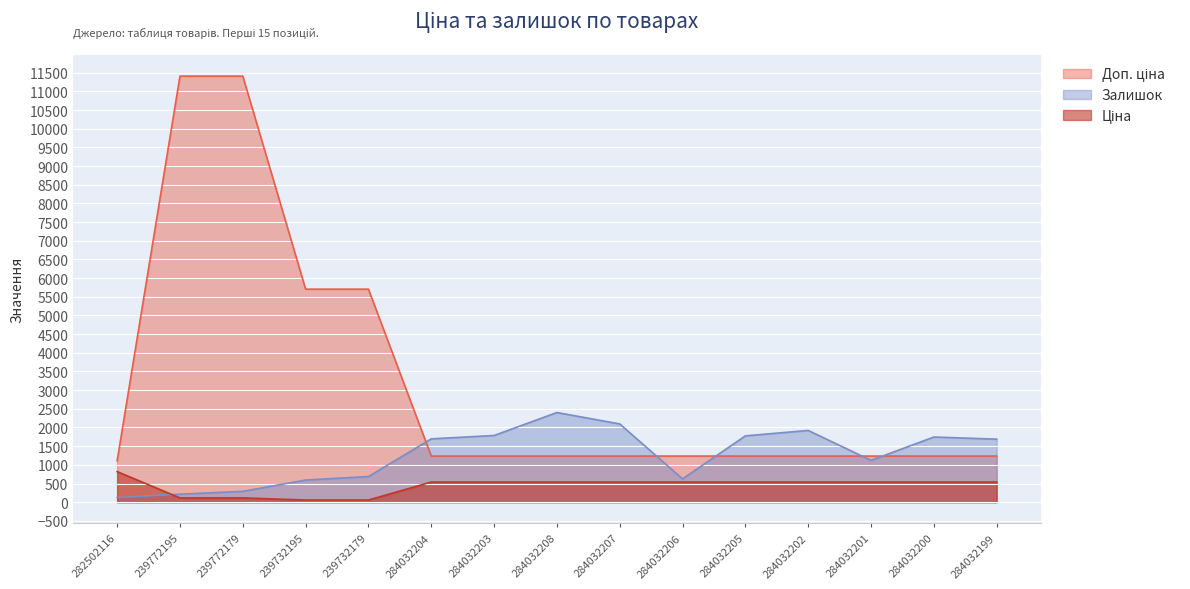

Reading right to left, transcribe all the data shown in this chart.

Ціна: 539.0	539.0	539.0	539.0	539.0	539.0	539.0	539.0	539.0	539.0	57.0	57.0	114.1	114.1	818.5
Доп. ціна: 1235.4	1235.4	1235.4	1235.4	1235.4	1235.4	1235.4	1235.4	1235.4	1235.4	5705.0	5705.0	11410.0	11410.0	1109.2
Залишок: 1688.0	1745.0	1120.0	1921.0	1776.0	624.0	2096.0	2401.0	1786.0	1696.0	686.0	593.0	290.0	214.0	125.0